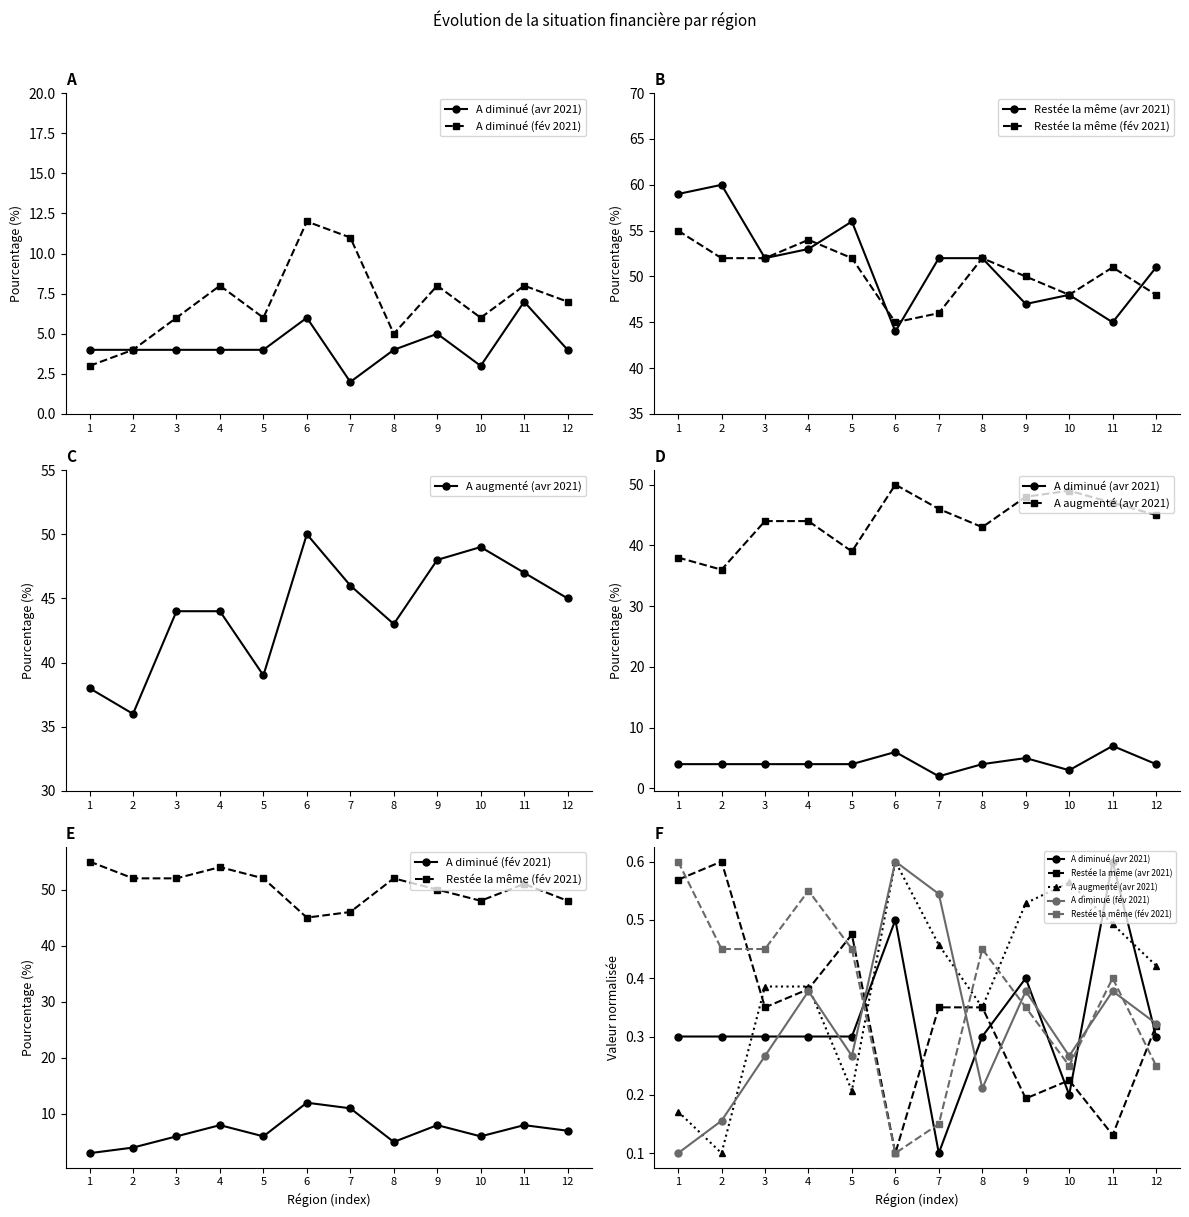

At which label is A diminué (fév 2021) closest to 0?

1